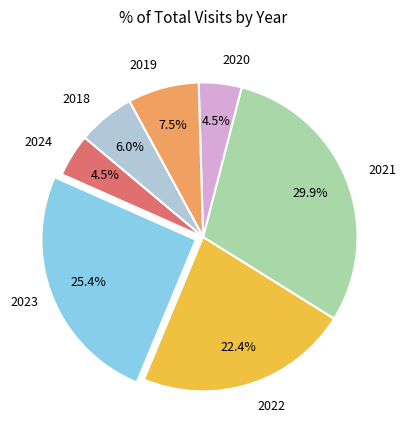

Is there any slice that represents more than half of the pie?

No